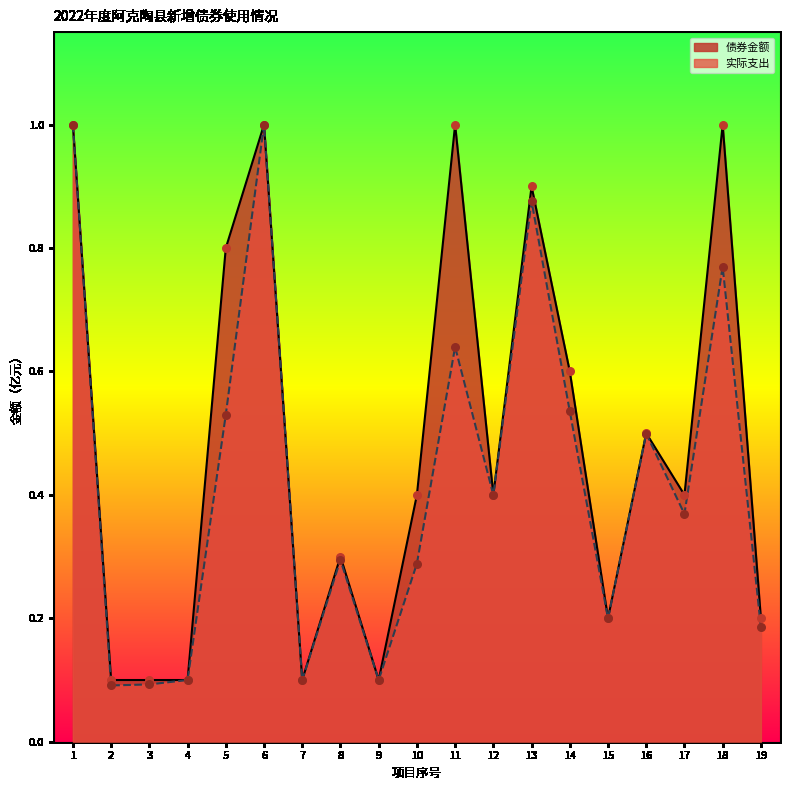

What are all the series names shown in the legend?

债券金额, 实际支出